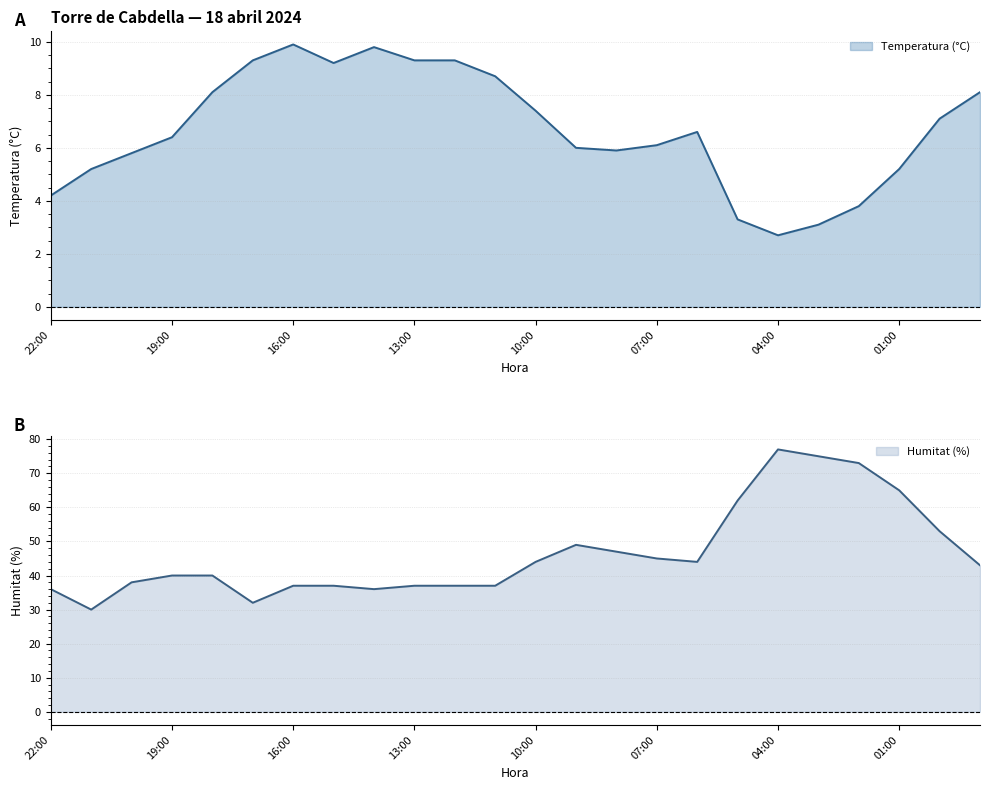

True or false: Humitat (%) and Temperatura (°C) cross at least once.

False